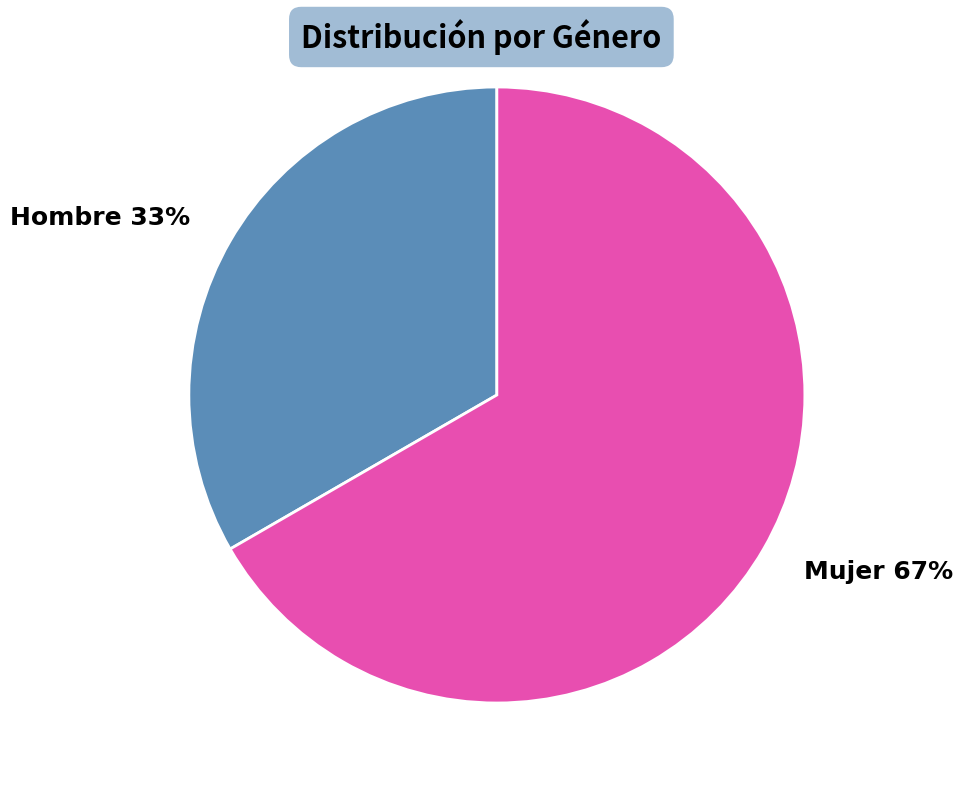

To the nearest percent, what is the combined percentage of Hombre and Mujer?

100%